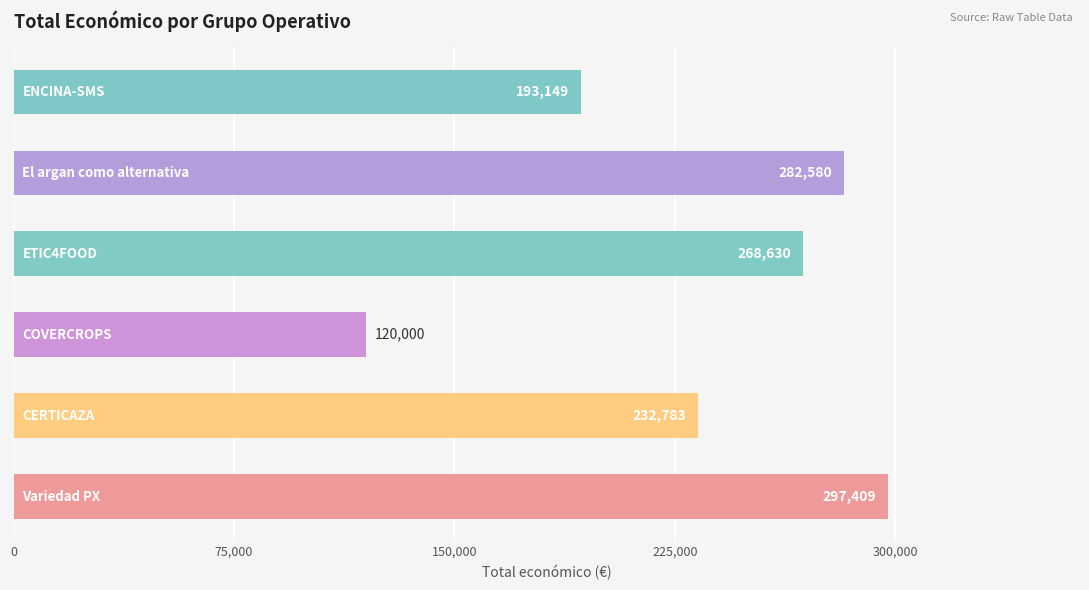

How many series are shown in this chart?

1